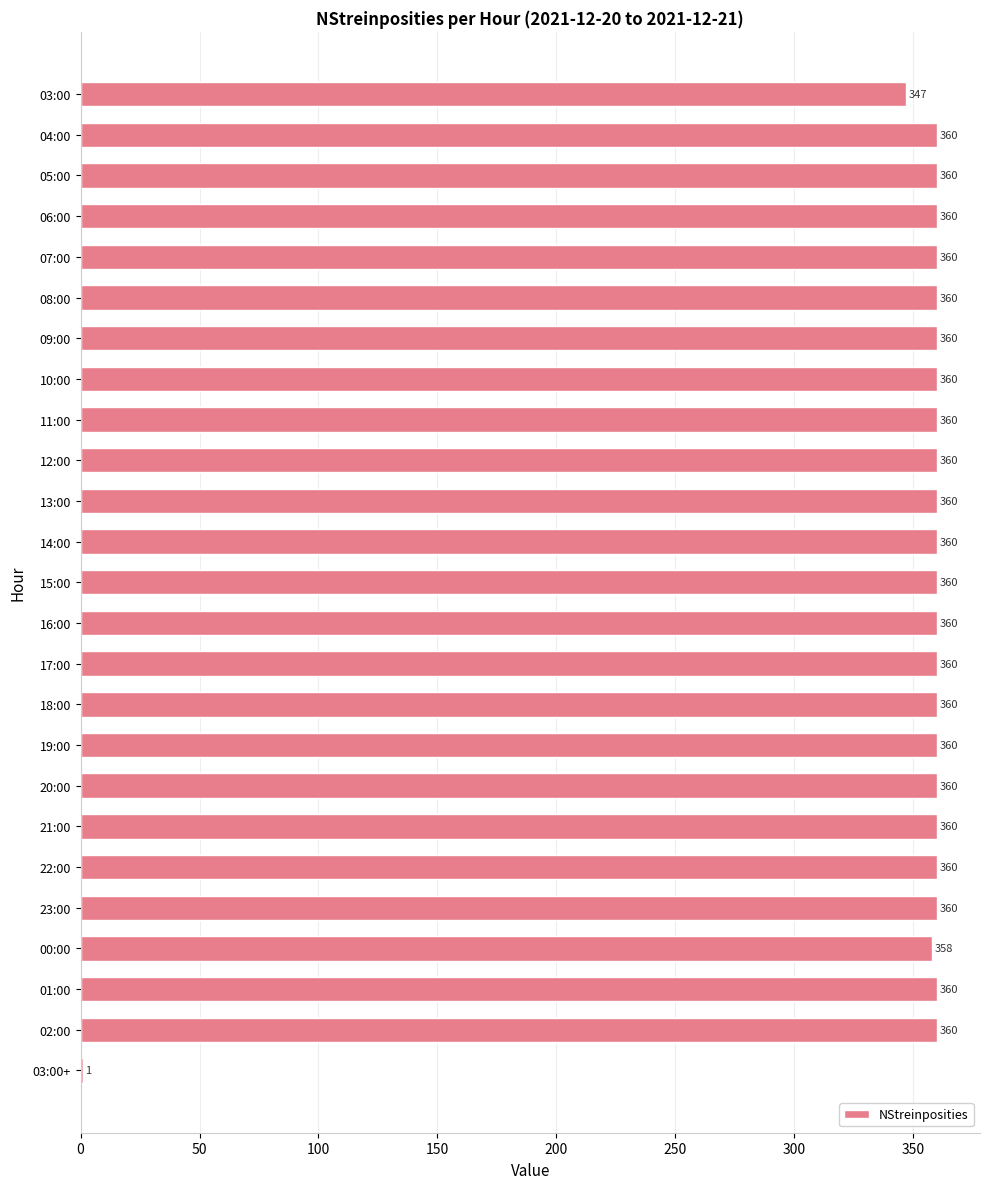

What is the greatest value displayed?

360